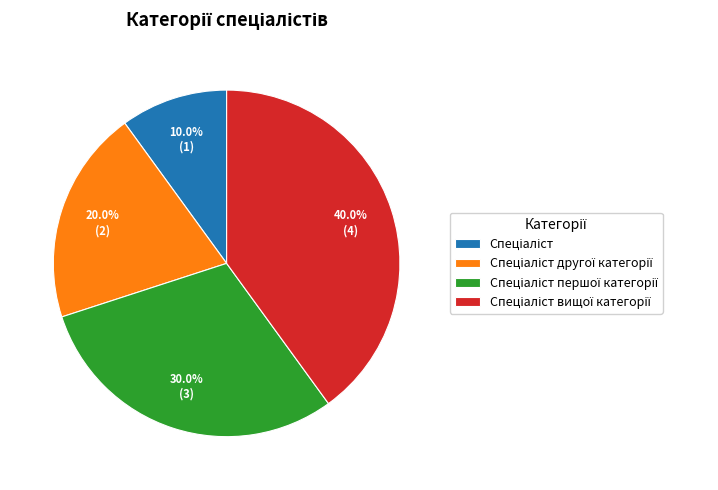

Is there any slice that represents more than half of the pie?

No